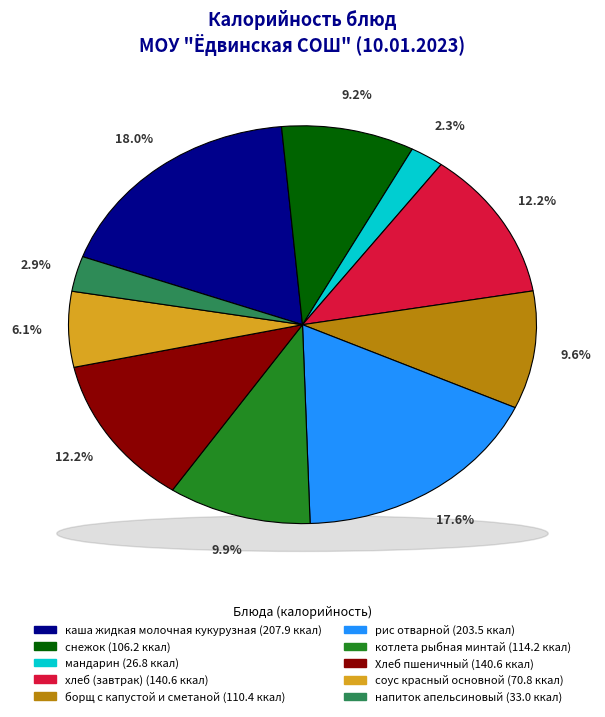

To the nearest percent, what is the difference between the котлета рыбная минтай and рис отварной slice percentages?

8%